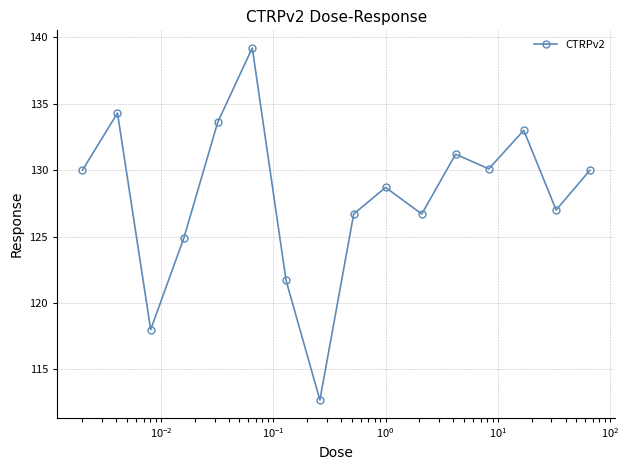

What is the value of the 3rd point from the left?

118.0